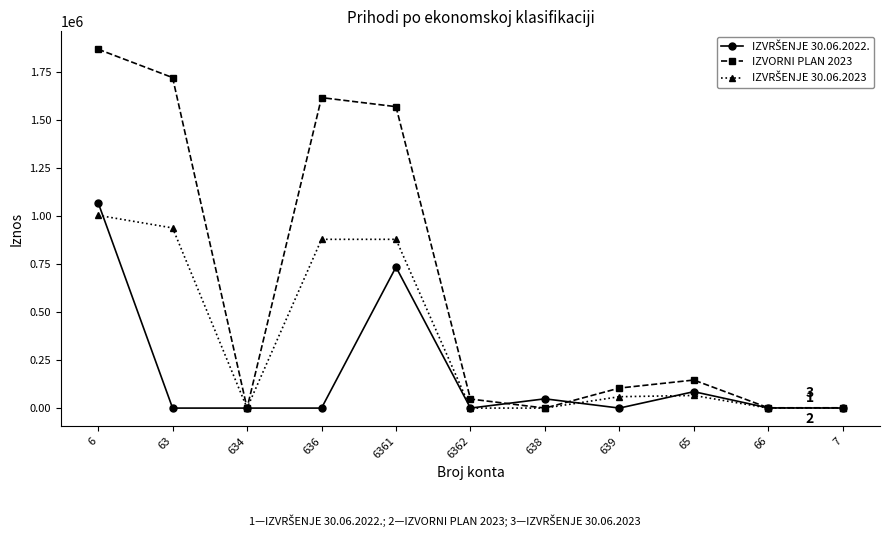

What is the total value across all series at 6362?

47117.0